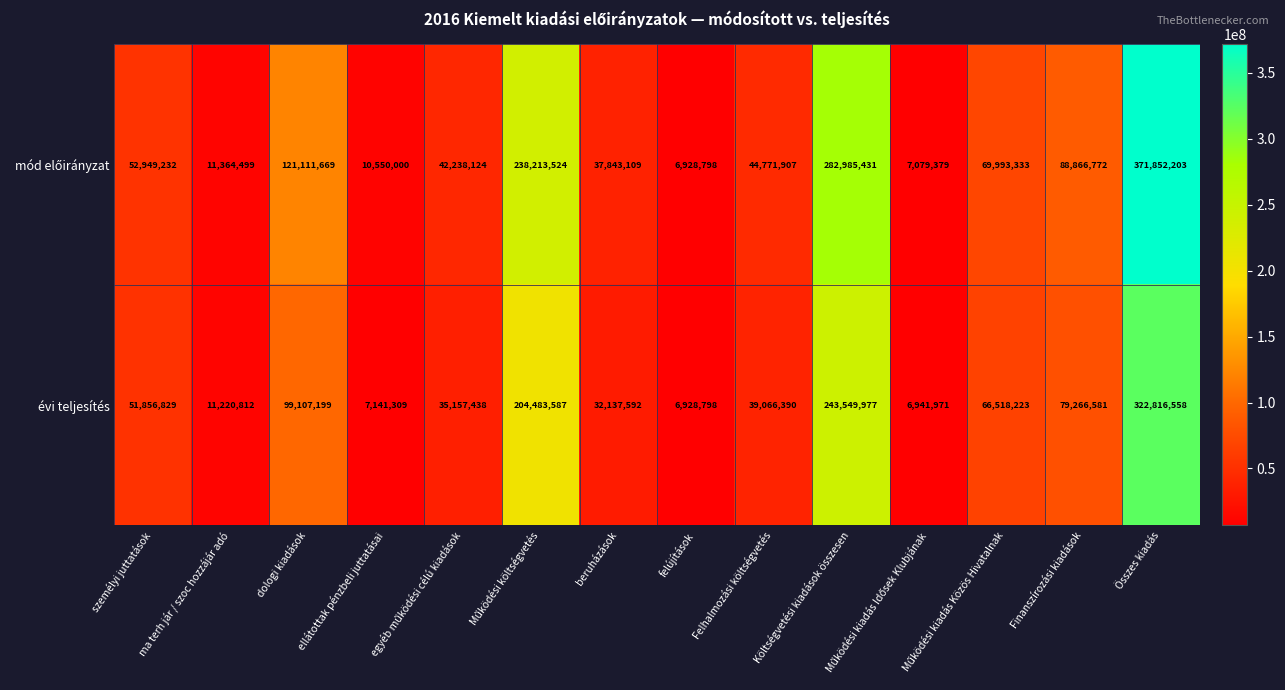

What is the smallest value displayed?

6928798